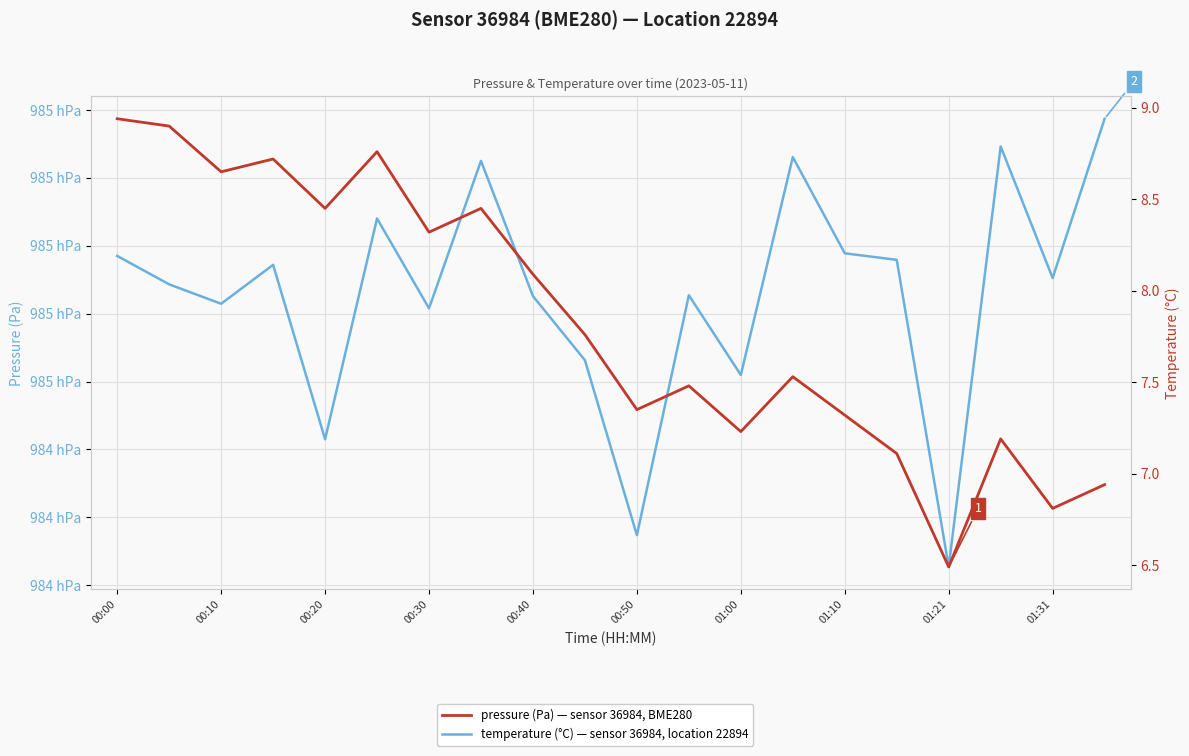

Which category has the highest value across all series?

19